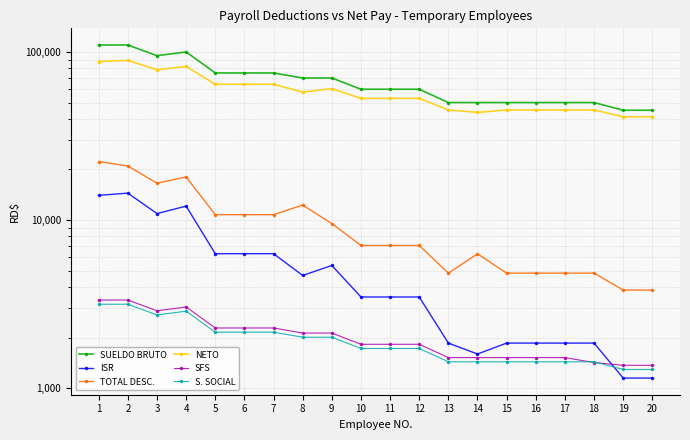

Between which two adjacent categories do SFS and ISR first intersect?

18 and 19